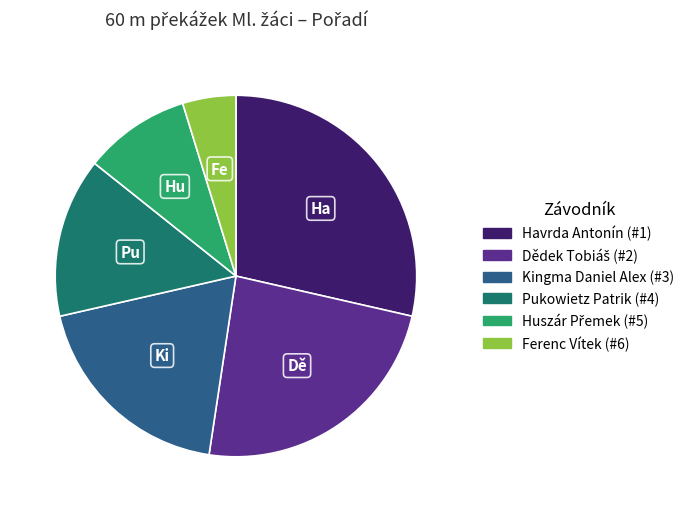

Which category has the biggest portion of the pie?

Havrda Antonín